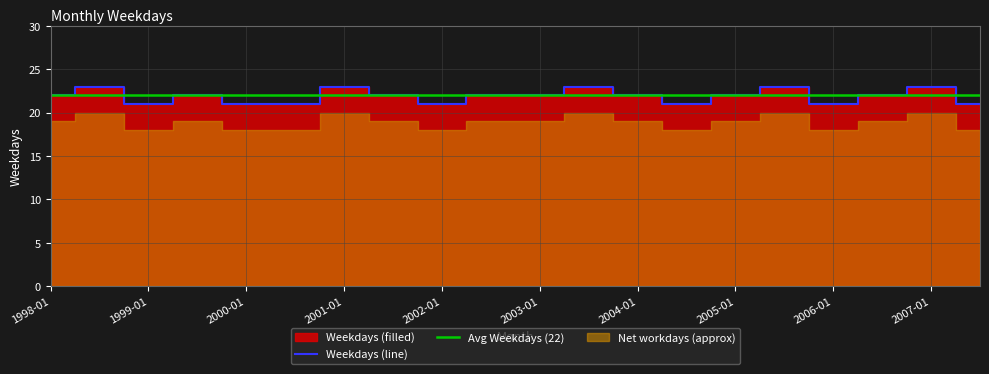

How many values are below 22?

7